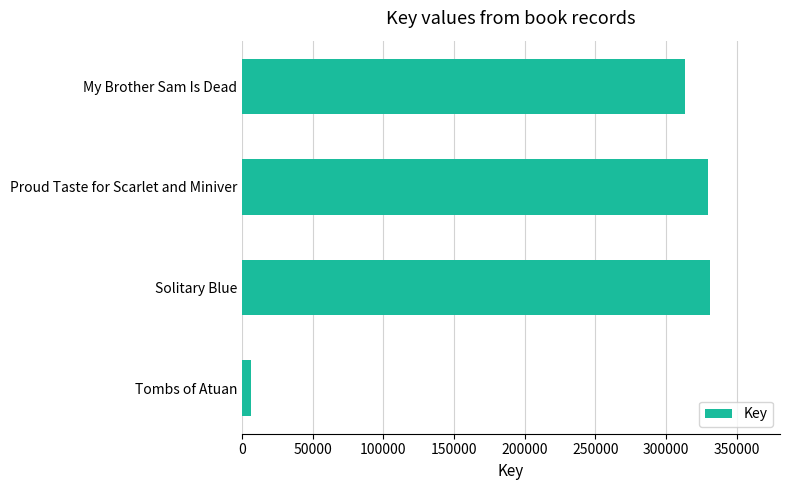

Where is the data nearest to the value 168559?

My Brother Sam Is Dead